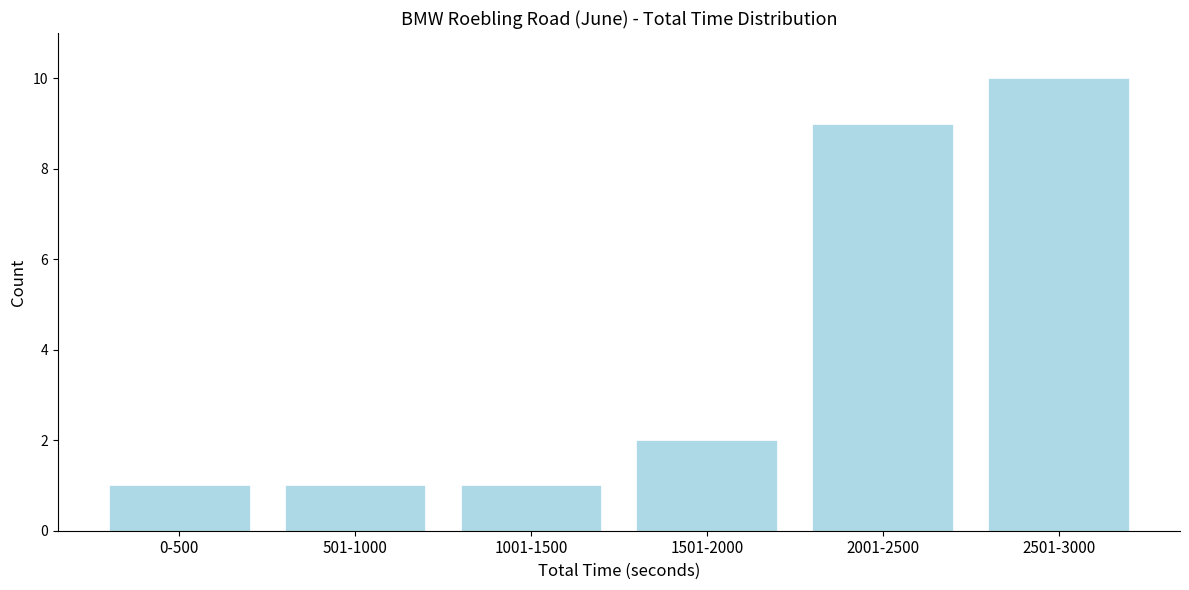

Reading right to left, list all the values displayed in this chart.

10	9	2	1	1	1